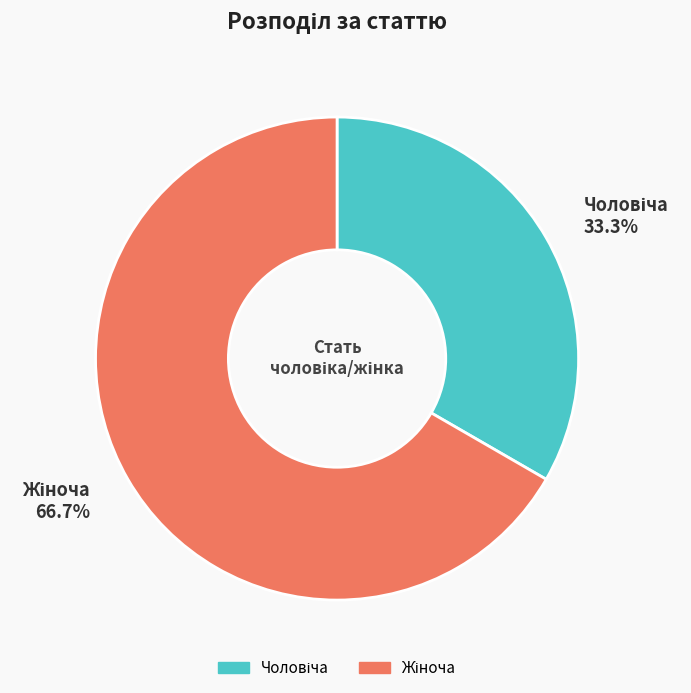

Is there a majority slice in this chart?

Yes